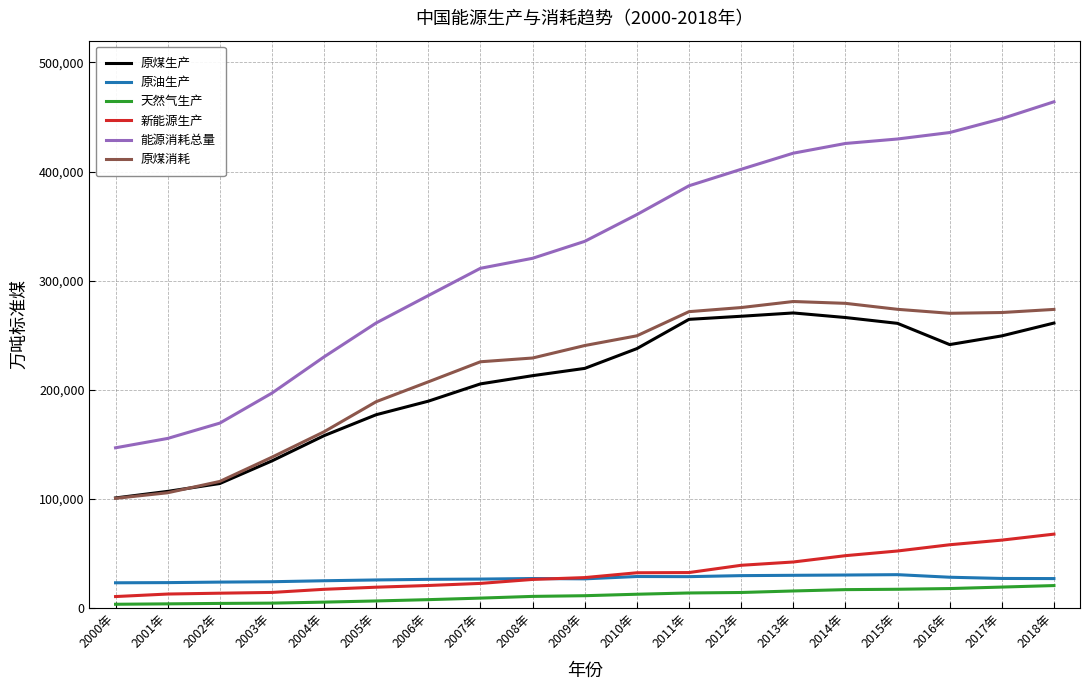

What is the sum of all 天然气生产 values?

217513